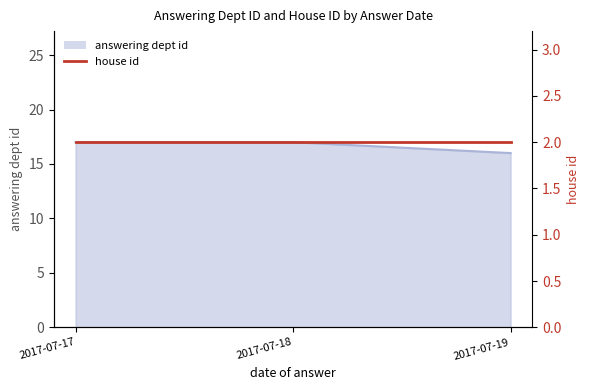

What is the smallest value displayed?

16